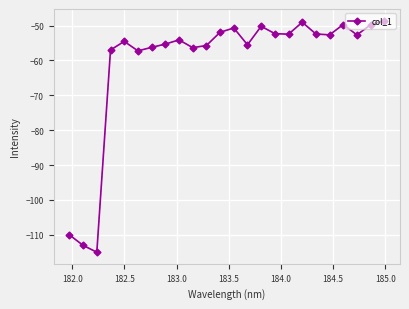

True or false: there are more than 0 points higher than both neighbors.

True